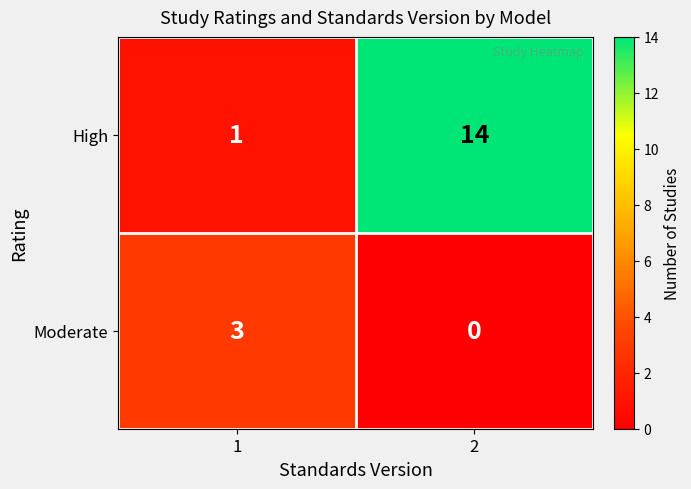

At 2, list the series in order from largest to smallest.

High, Moderate